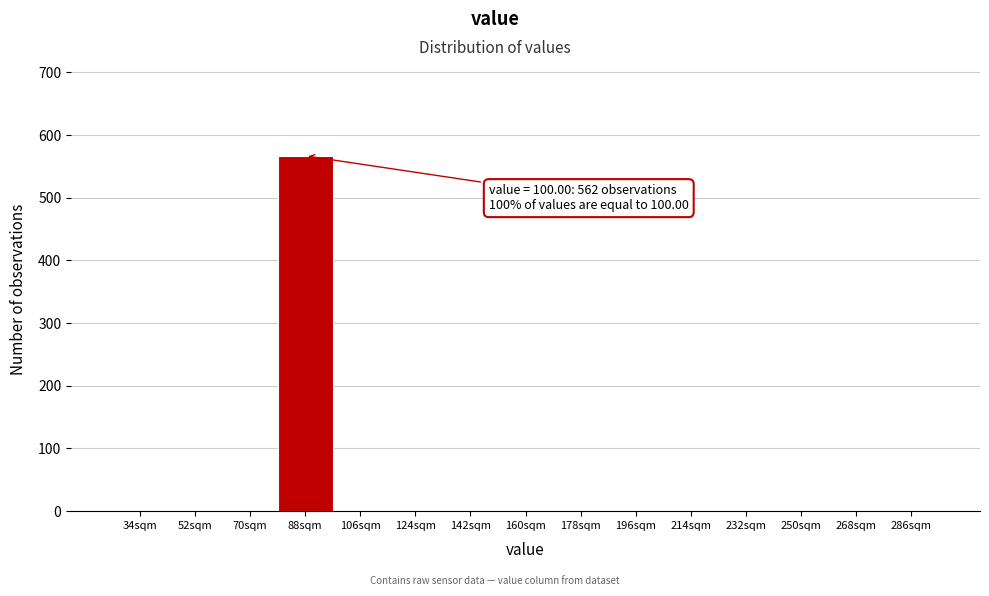

Reading left to right, extract all data points from this chart.

34sqm=0	52sqm=0	70sqm=0	88sqm=567	106sqm=0	124sqm=0	142sqm=0	160sqm=0	178sqm=0	196sqm=0	214sqm=0	232sqm=0	250sqm=0	268sqm=0	286sqm=0